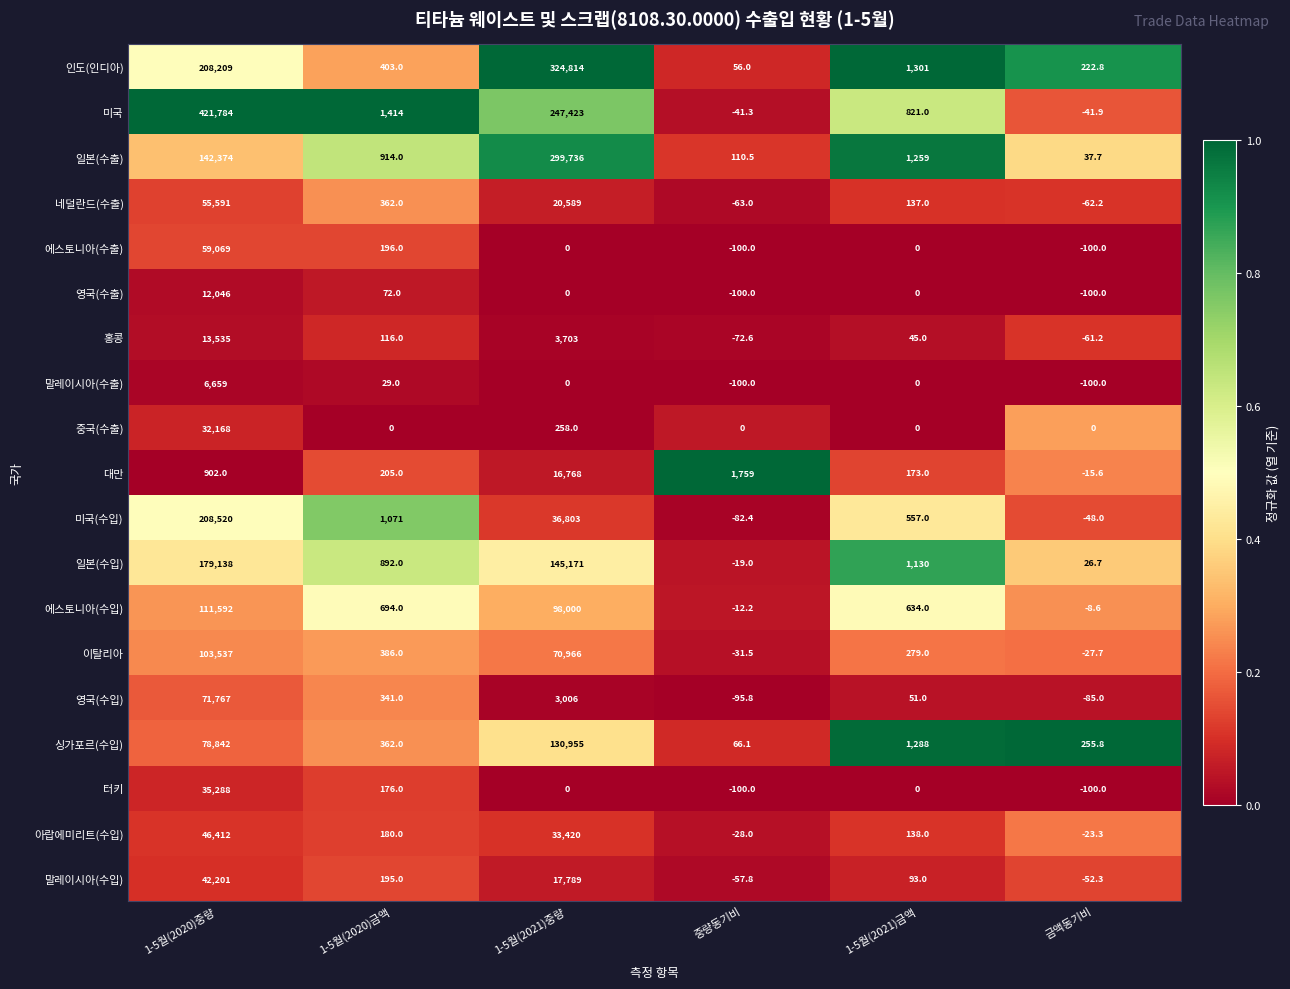

At how many categories does at least one series exceed 0?

6